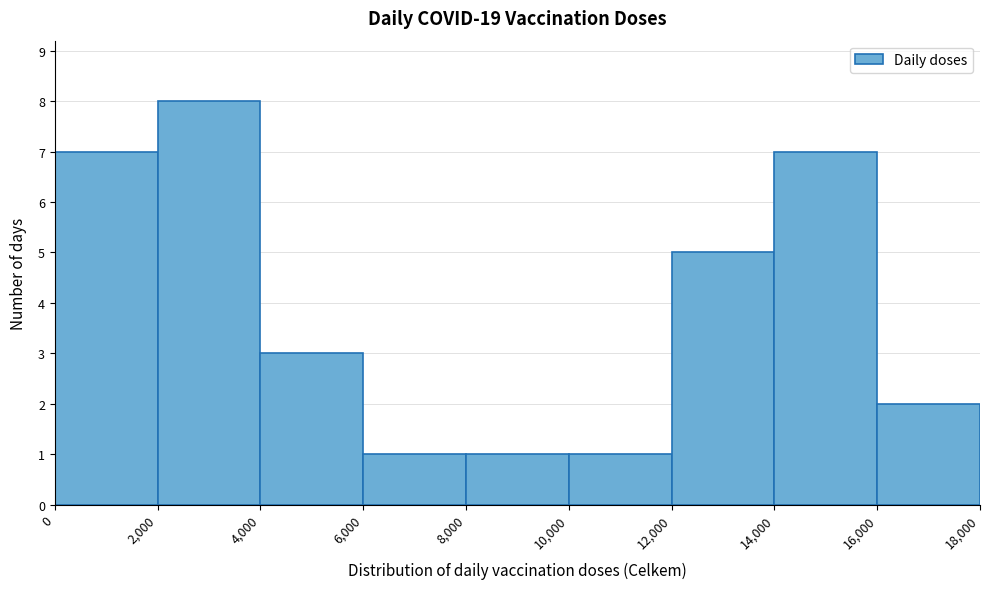

Reading left to right, transcribe this chart: for each bar, give the range it covers on the x-axis and its height. The values are not printed on the chart, so give them approximately, as read against the axis.

0 to 2,000: 7
2,000 to 4,000: 8
4,000 to 6,000: 3
6,000 to 8,000: 1
8,000 to 10,000: 1
10,000 to 12,000: 1
12,000 to 14,000: 5
14,000 to 16,000: 7
16,000 to 18,000: 2